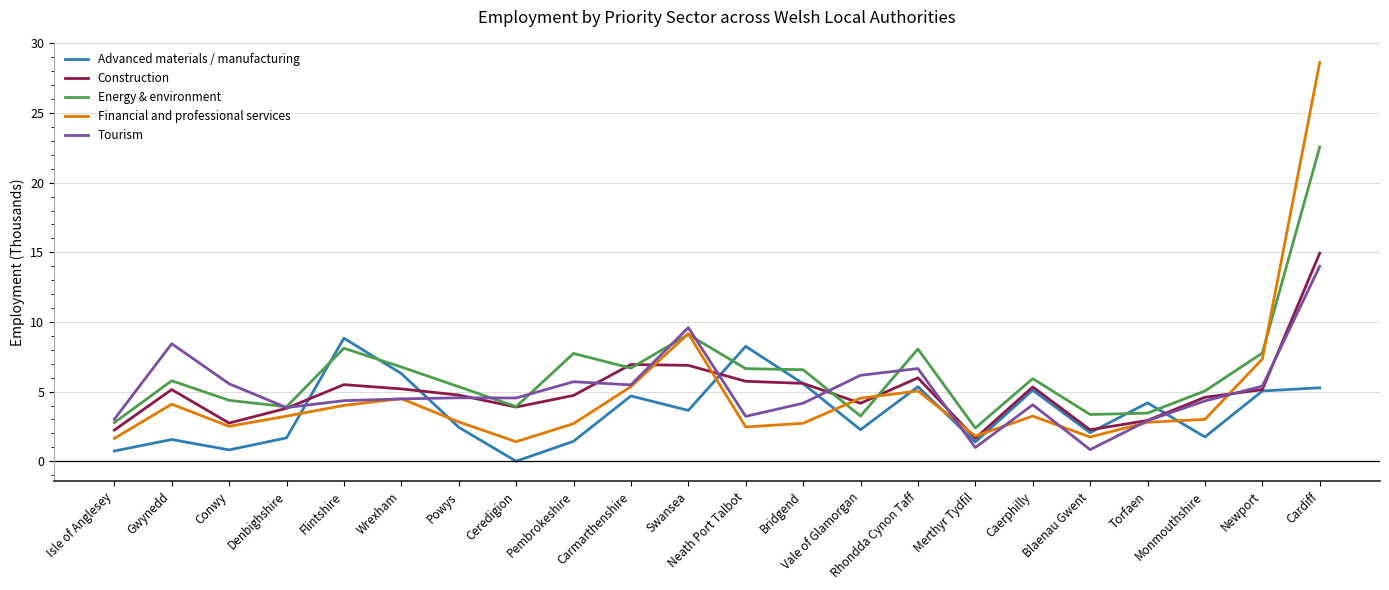

What position from the right is Monmouthshire?

3